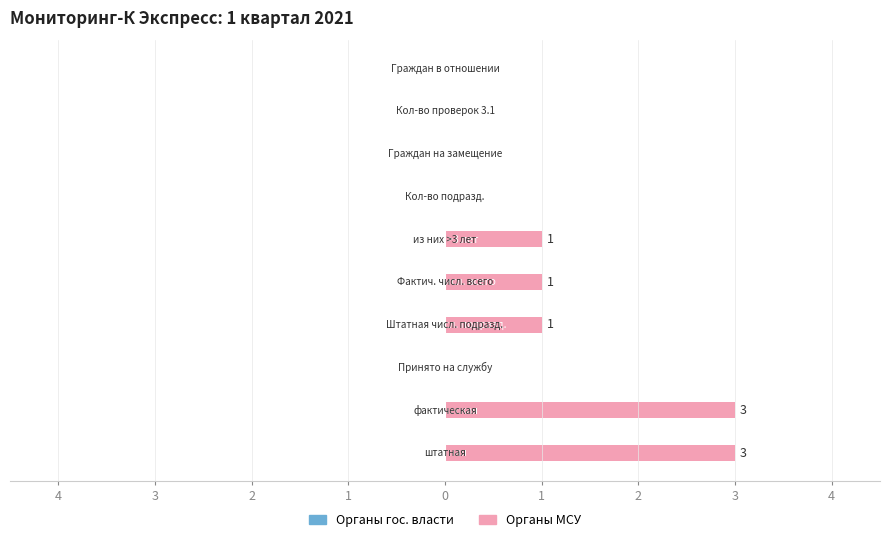

Are the bars horizontal?

Yes